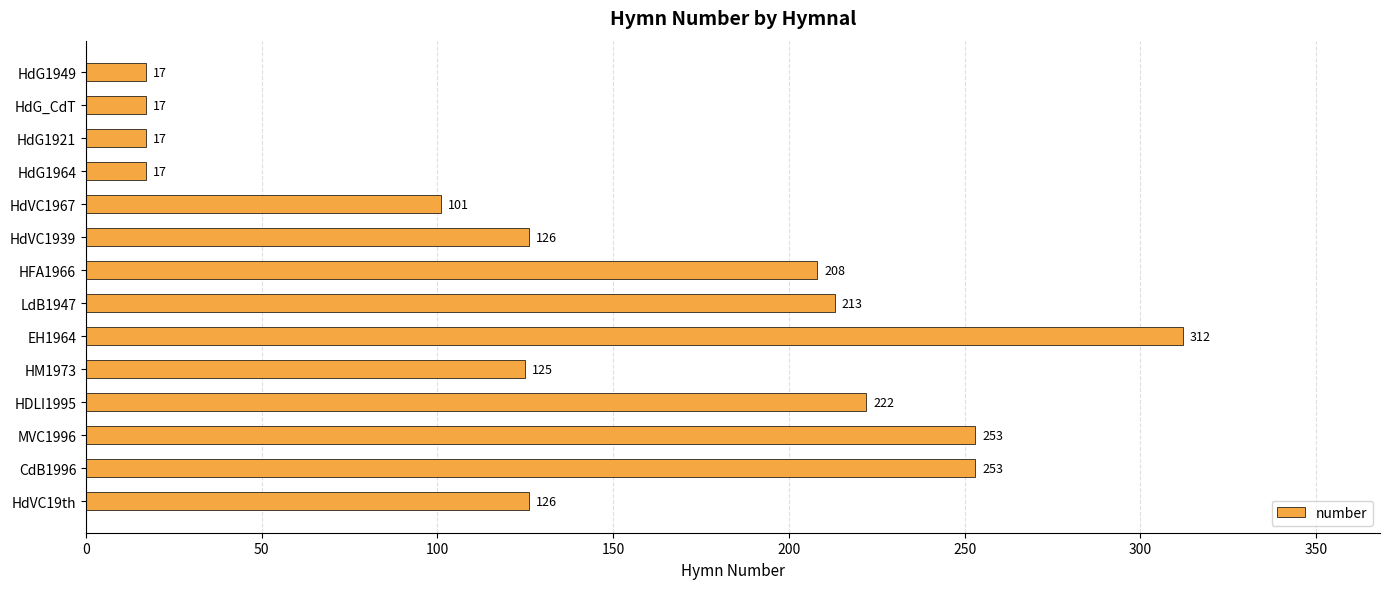

The chart shows a value of 154 at MVC1996. True or false?

False